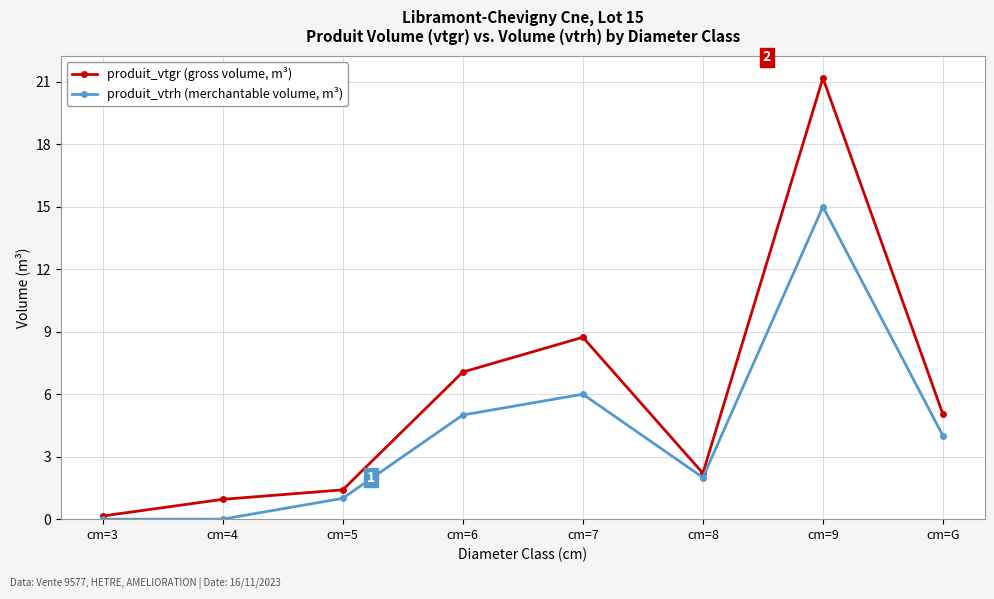

What is the label of the 6th point from the right?

cm=5